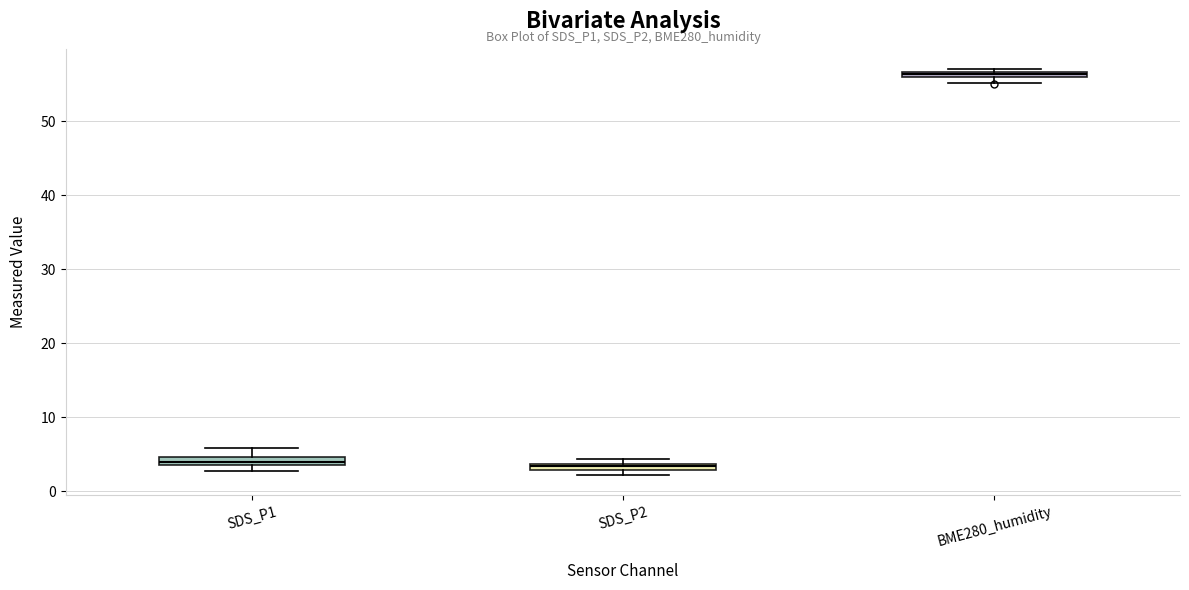

Where is the lower edge of the box for BME280_humidity on the y-axis? The values are not printed on the chart, so give them approximately, as read against the axis.

56